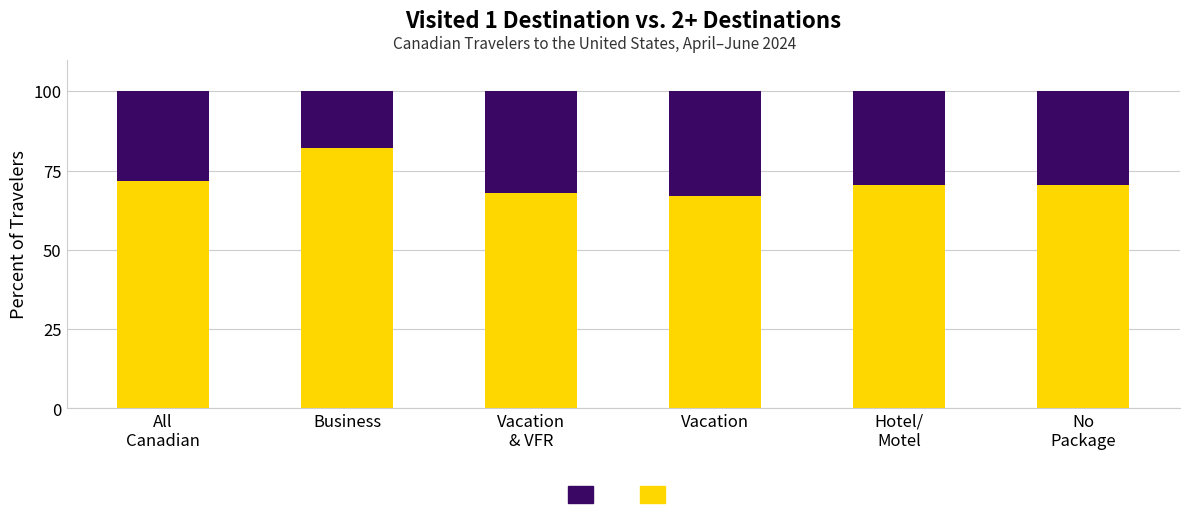

What is the total value across all series at Vacation?

100.0